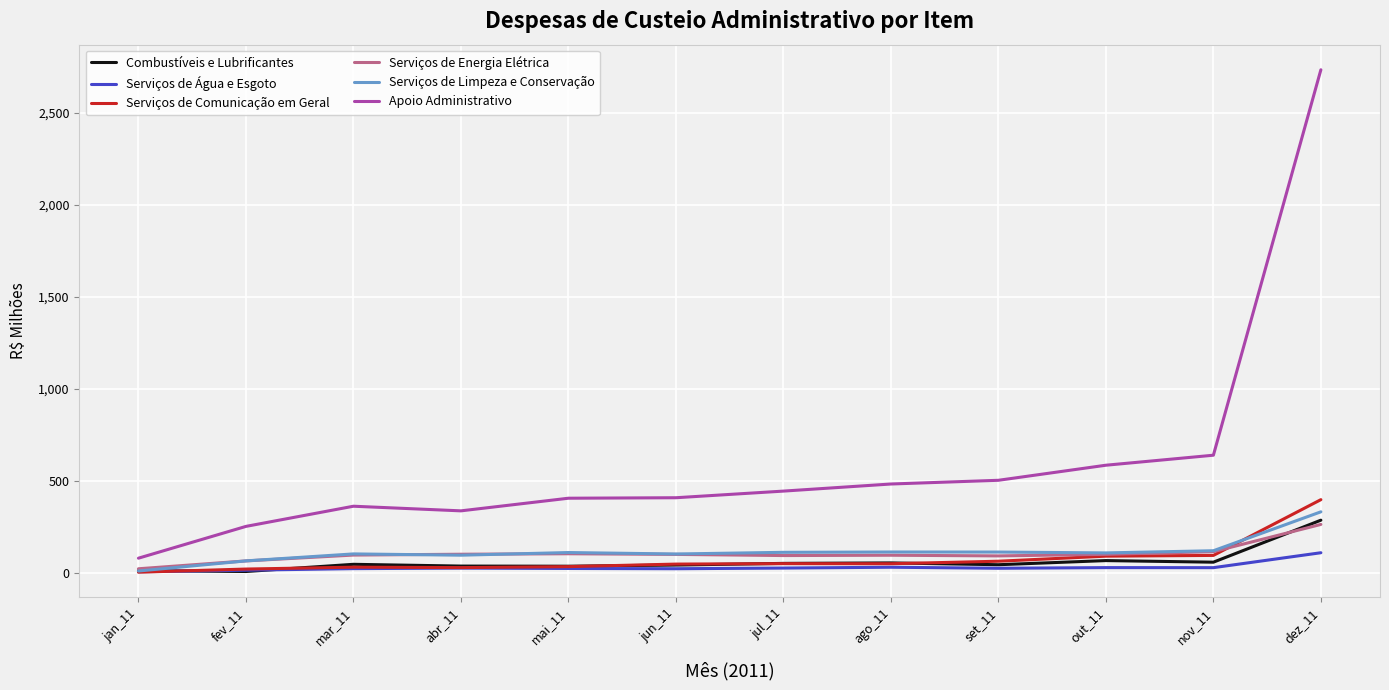

True or false: Serviços de Limpeza e Conservação and Apoio Administrativo cross at least once.

False